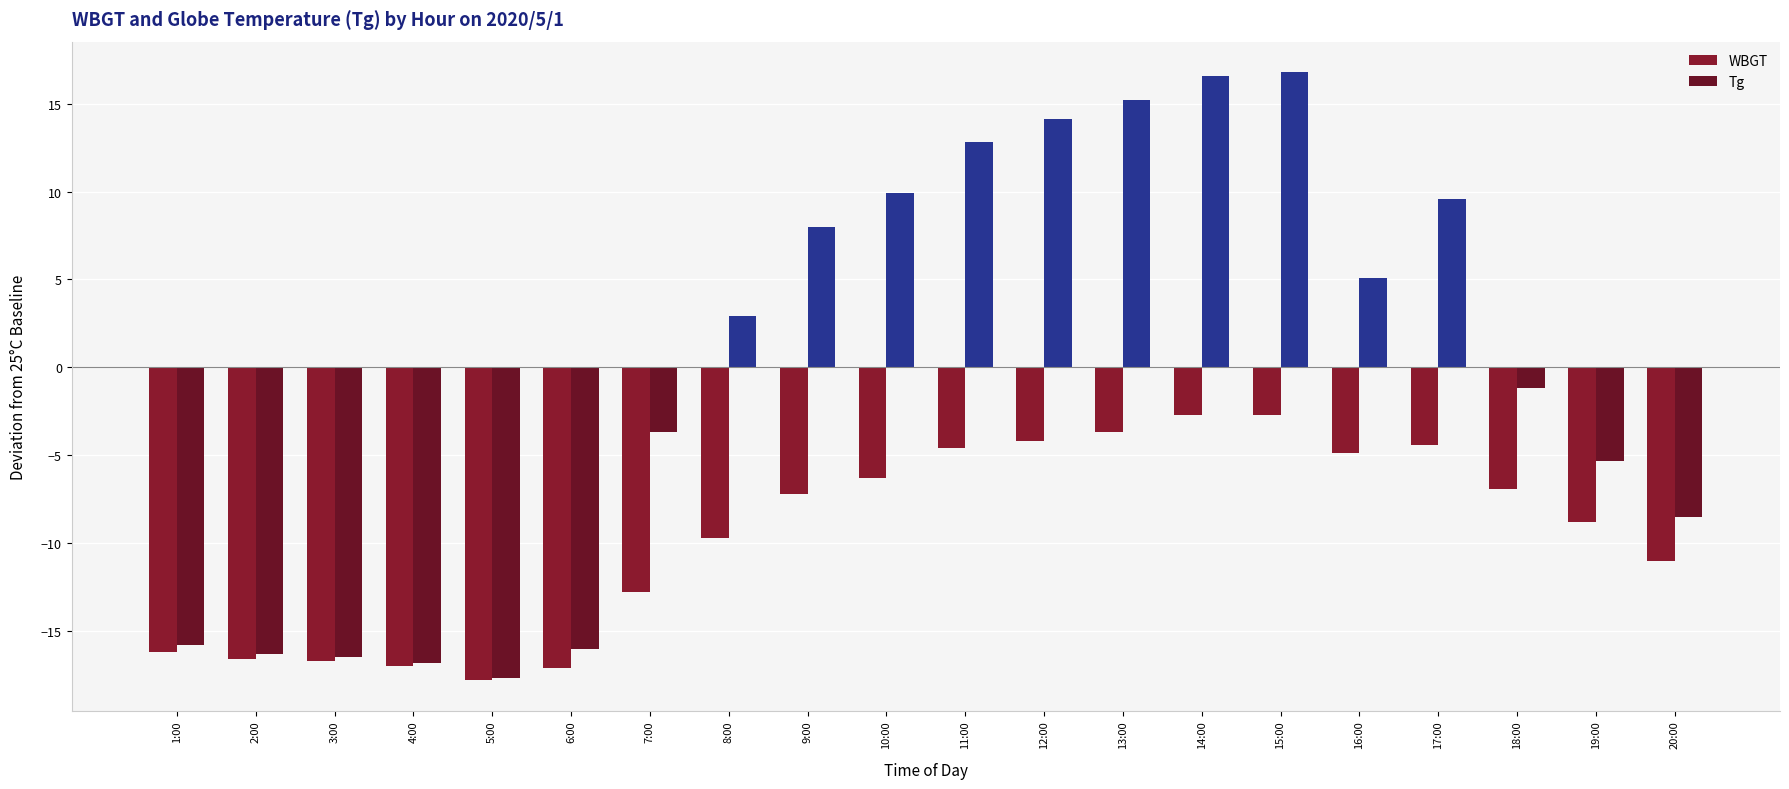

What is the total value across all series at 19:00?

-14.1